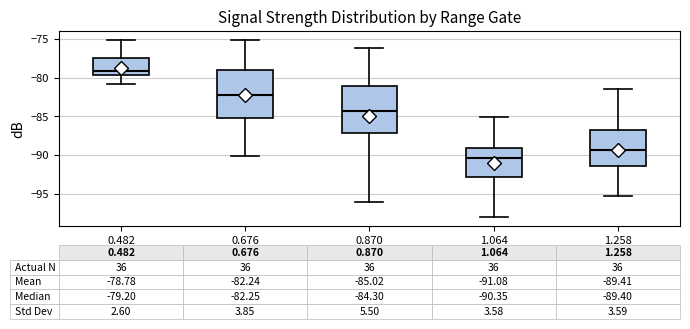

Which box has the lowest median line?

1.064